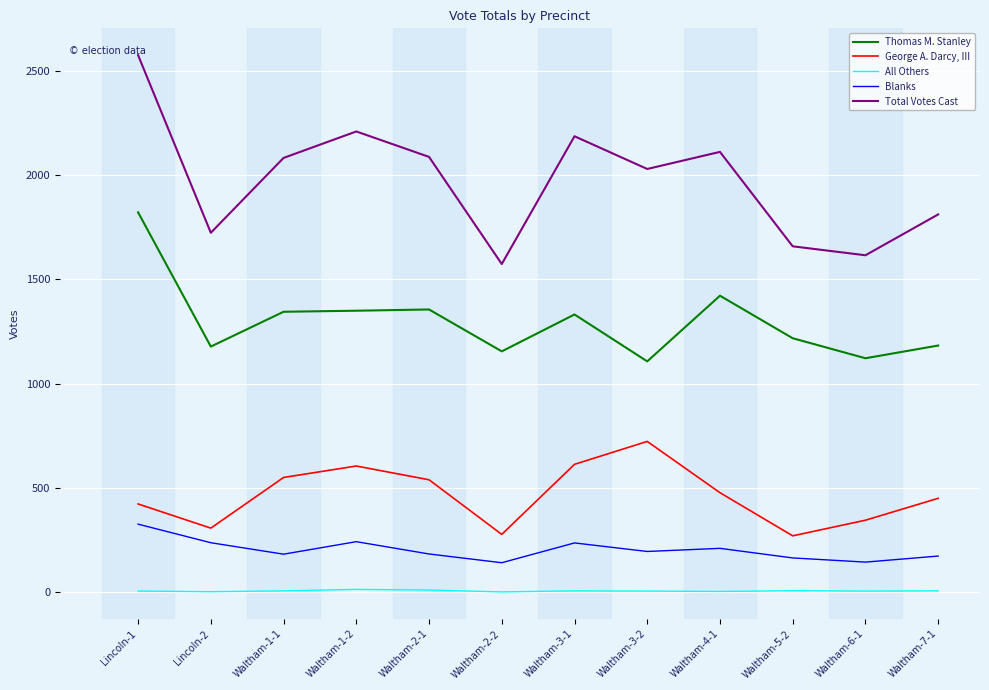

What is the spread (max minus min) of values at Lincoln-2?

1722